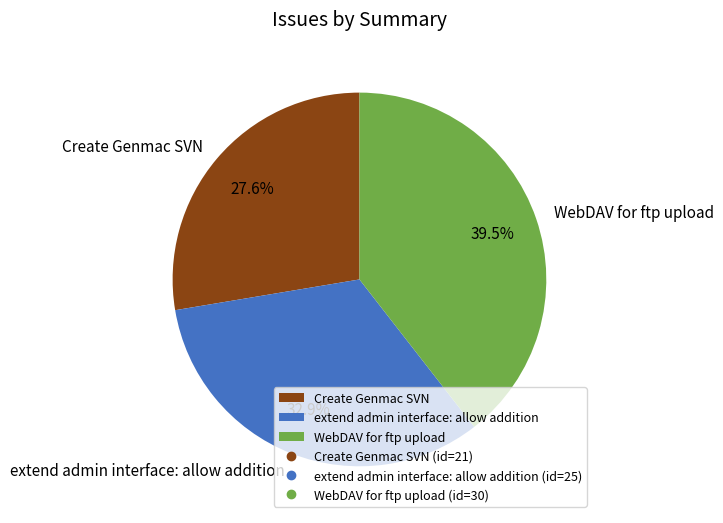

Which has a higher value, Create Genmac SVN or extend admin interface: allow addition?

extend admin interface: allow addition